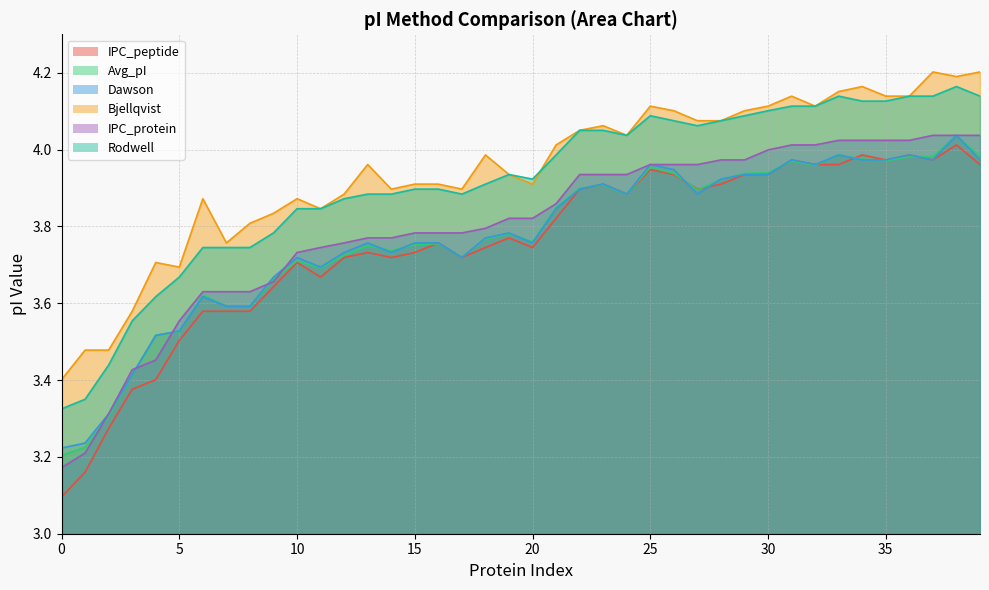

What is the label of the 25th point from the right?

15